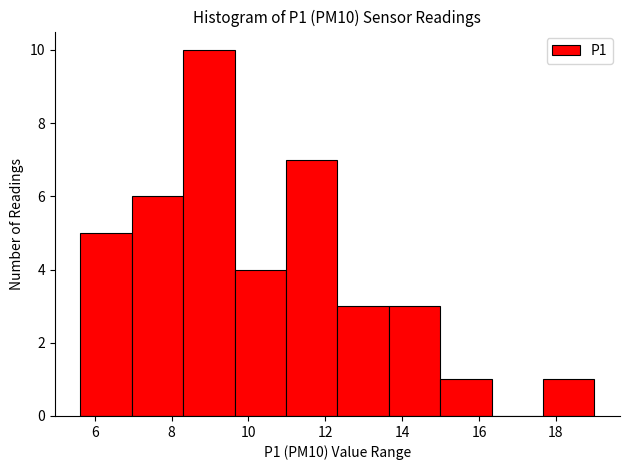

Reading left to right, transcribe this chart: for each bar, give the range it covers on the x-axis and its height. Neither the bar edges nor the heights are printed on the chart, so give them approximately, as read against the axes.

5.6 to 7.0: 5
7.0 to 8.4: 6
8.4 to 9.6: 10
9.6 to 11.0: 4
11.0 to 12.4: 7
12.4 to 13.6: 3
13.6 to 15.0: 3
15.0 to 16.4: 1
16.4 to 17.6: 0
17.6 to 19.0: 1